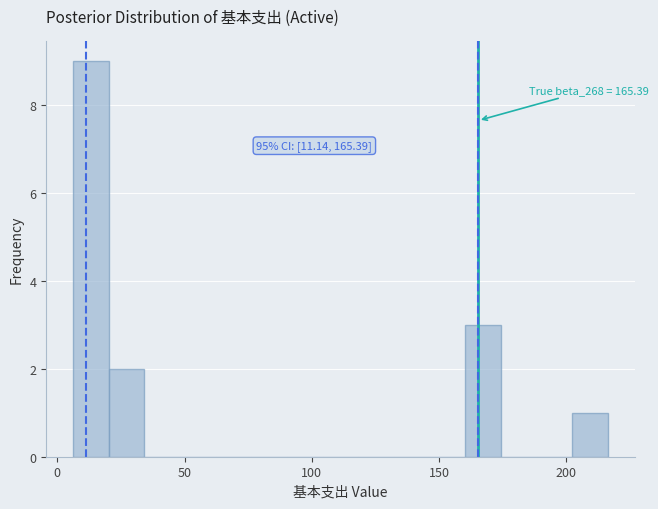

Read against the x-axis, roughly where is the centre of the tallest bar?

15